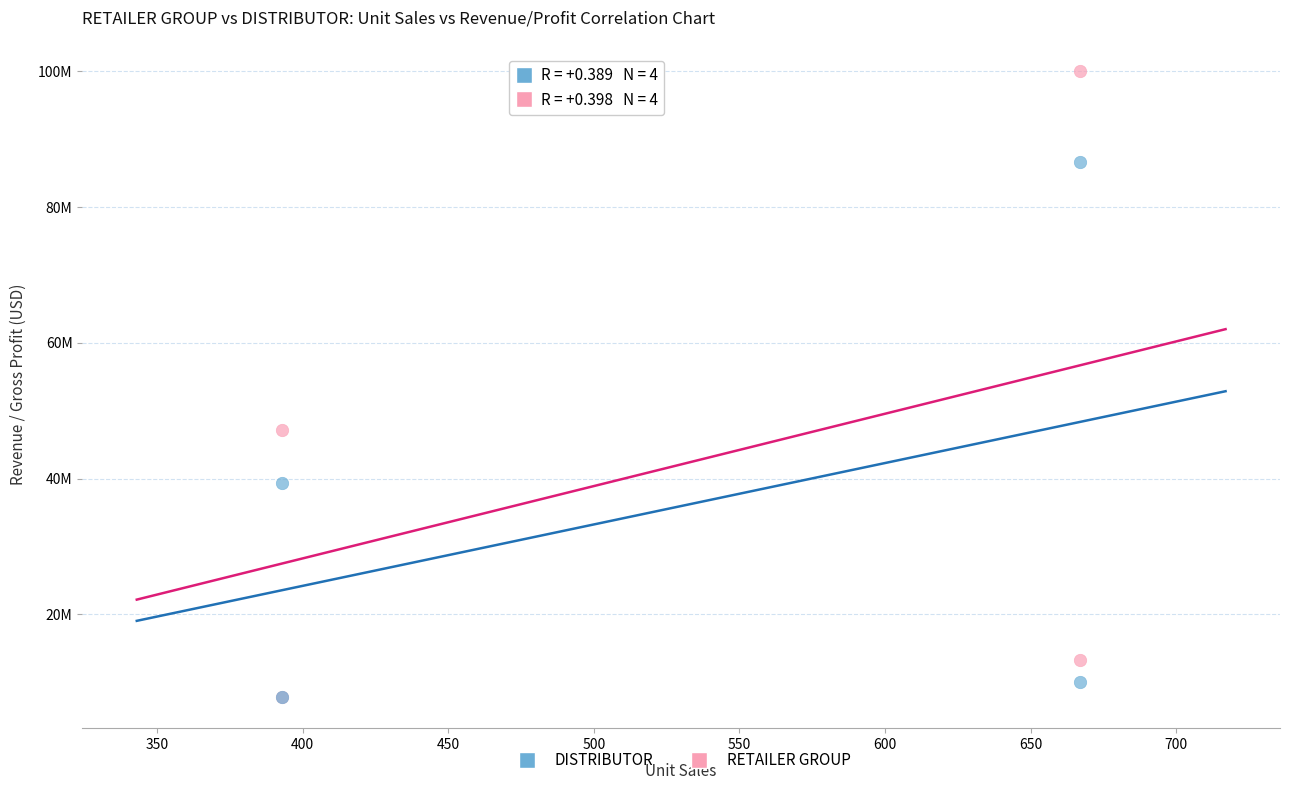

Which series has the largest Y range (max minus min)?

RETAILER GROUP